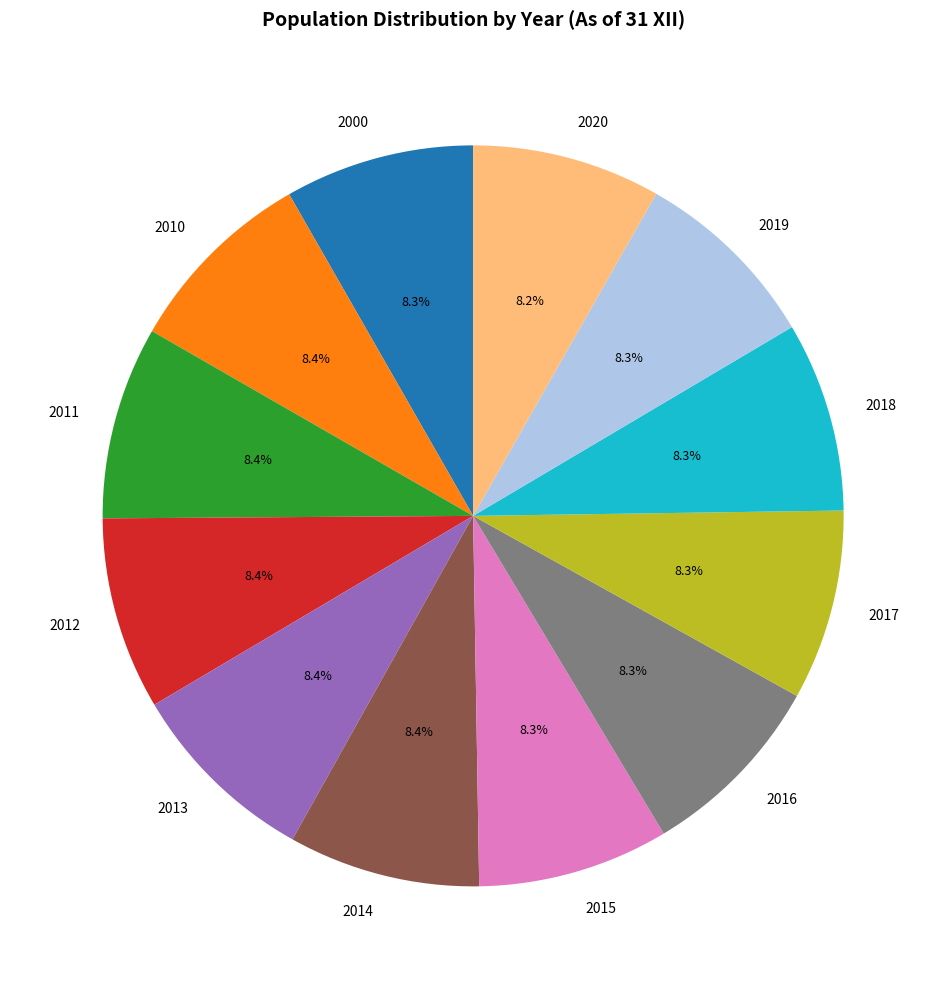

What is the ratio of the value at 2000 to the value at 2018?

1.0